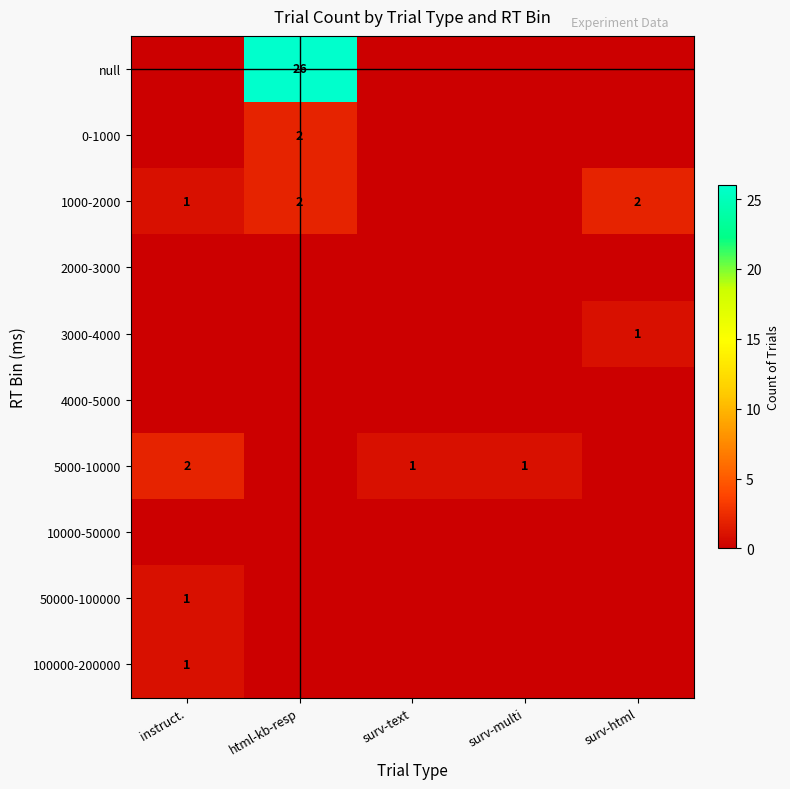

At which category is the sum across all series the highest?

html-kb-resp